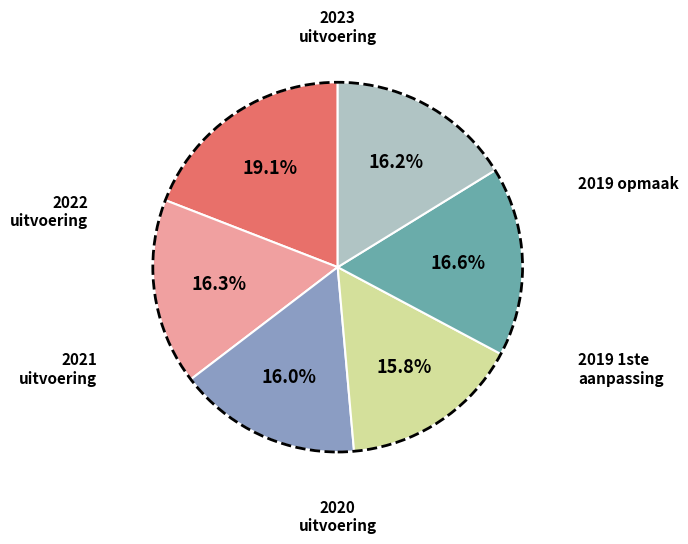

Is there any slice that represents more than half of the pie?

No